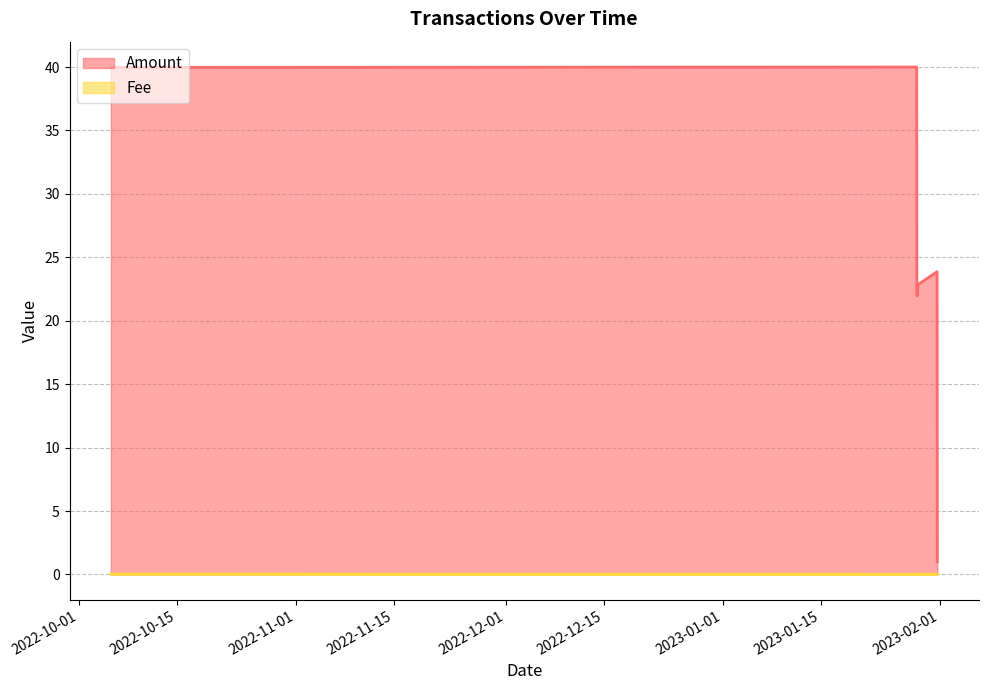

Which series changed the most between 2023-01-28 16:57:00 and 2023-01-28 20:00:00?

Amount